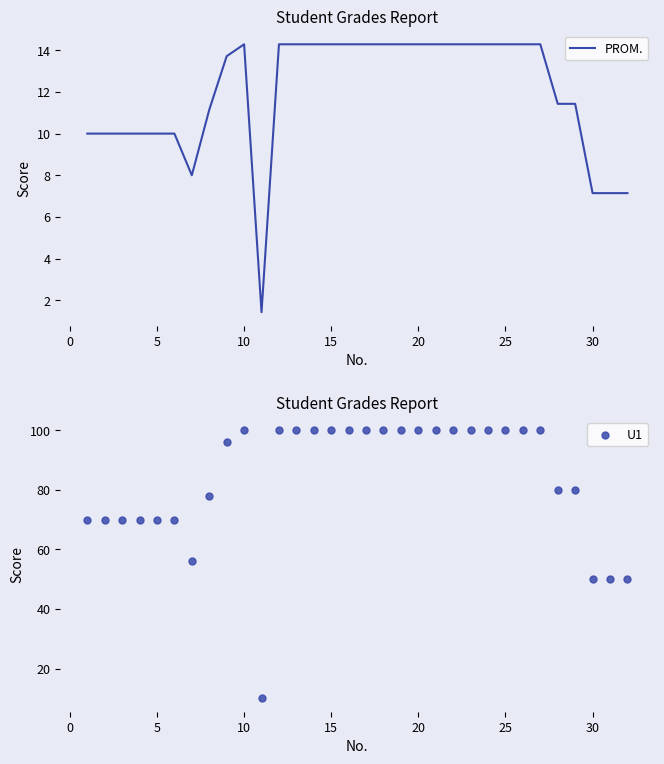

Is it true that PROM. equals 10.0 at 5?

True